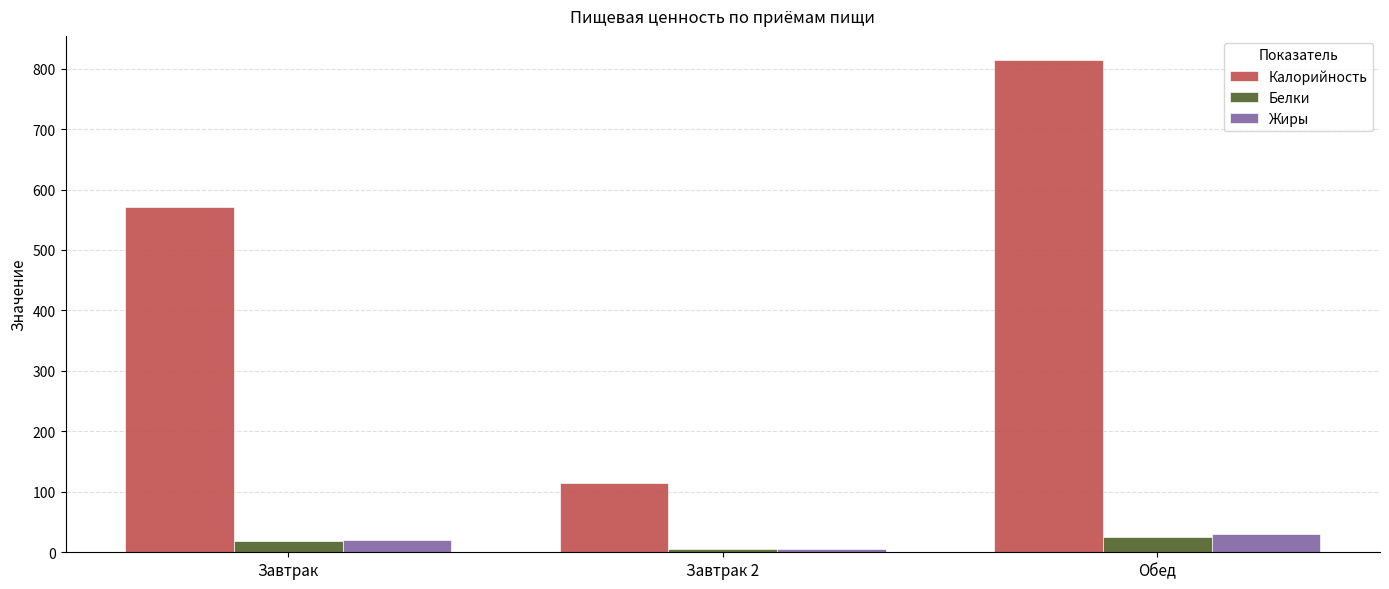

Count the number of categories in the chart.

3